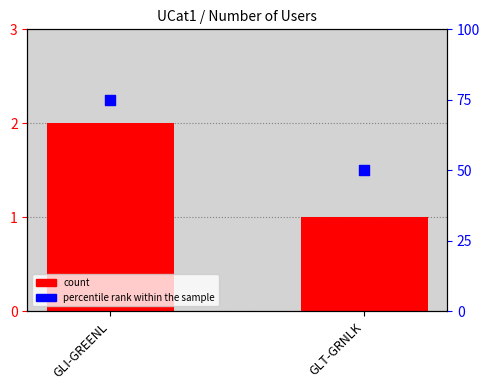

Which series contains the highest Y value?

percentile rank within the sample